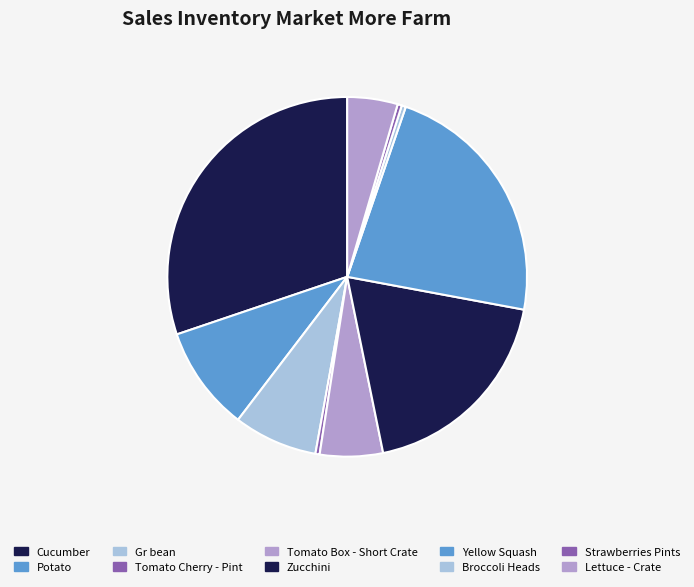

Is it true that Zucchini is 19% of the pie?

True